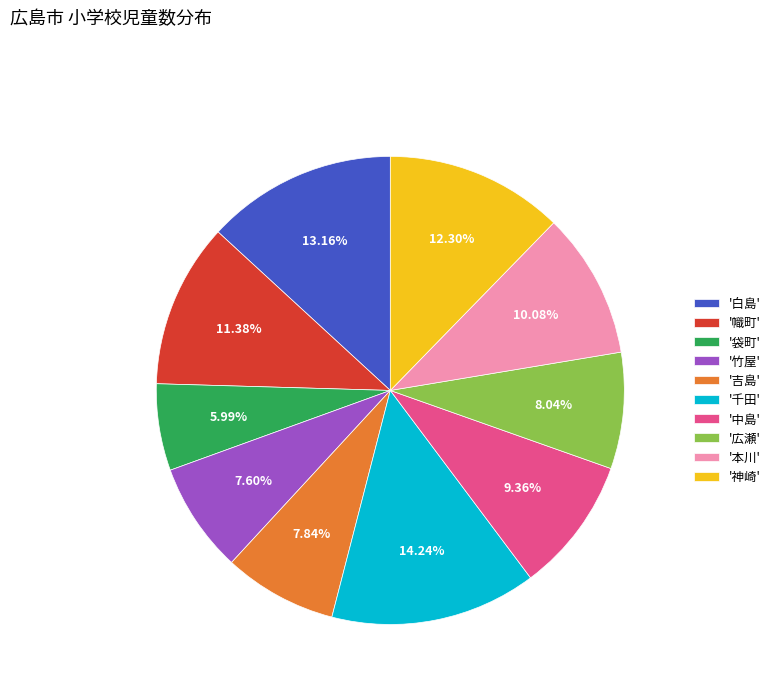

Between '幟町' and '中島', which is larger?

'幟町'